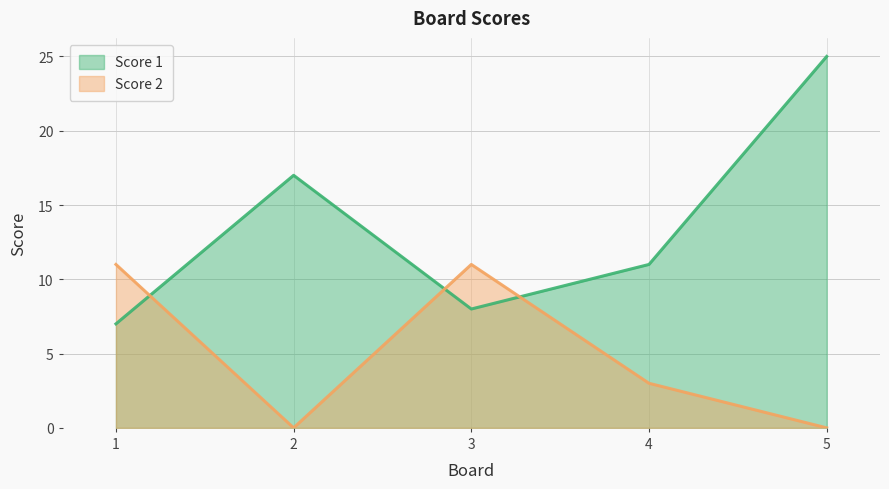

Reading left to right, transcribe all the data shown in this chart.

Score 1: 1=7	2=17	3=8	4=11	5=25
Score 2: 1=11	2=0	3=11	4=3	5=0